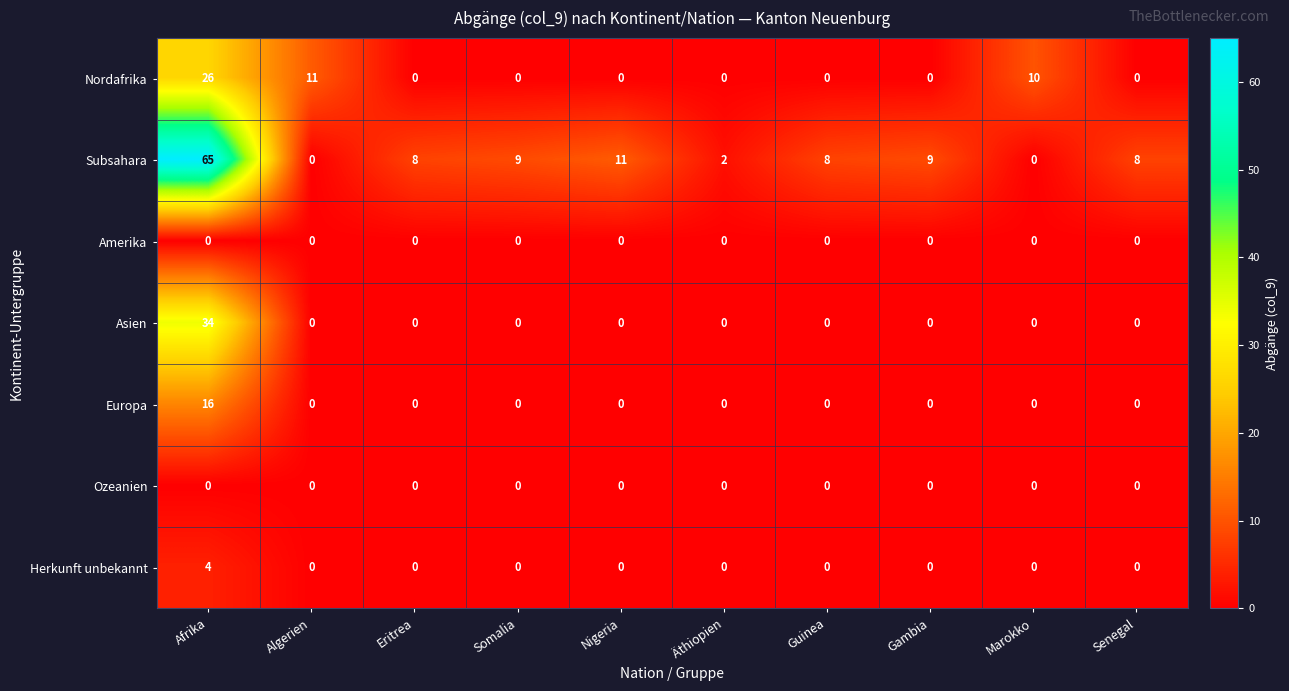

Where is Nordafrika nearest to the value 13?

Algerien